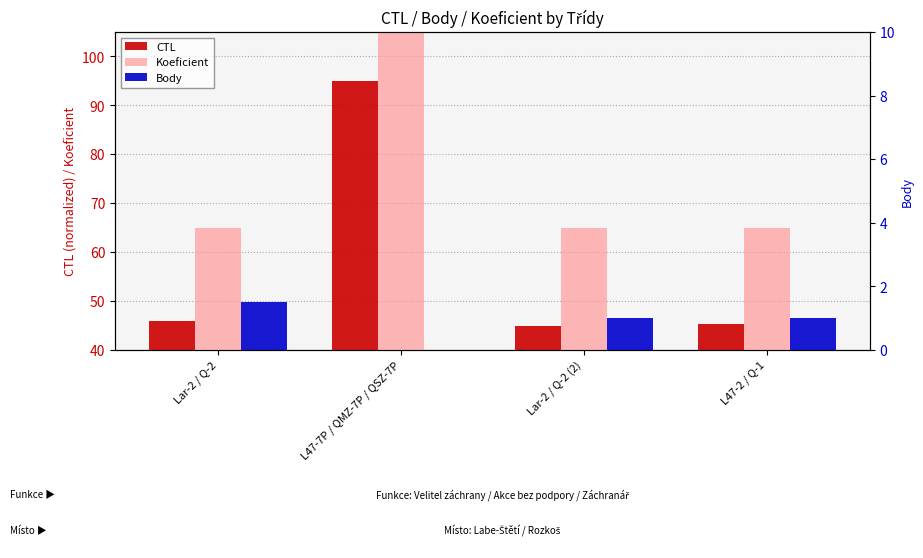

At how many categories does at least one series exceed 60?

4